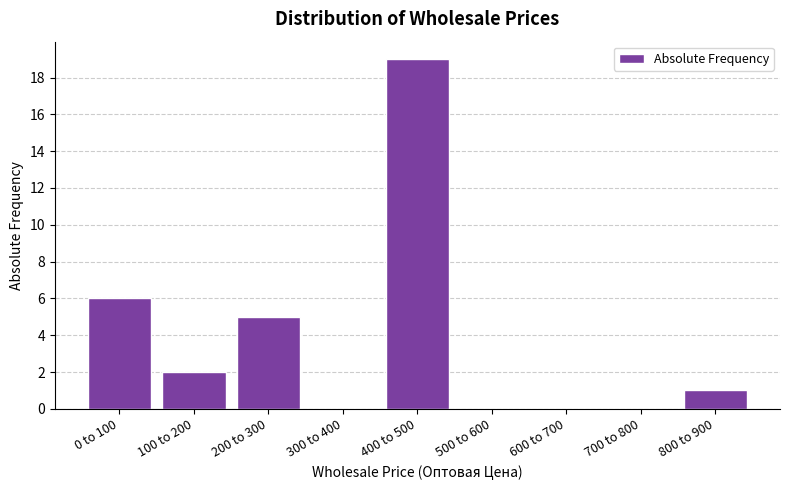

Reading left to right, transcribe all the data shown in this chart.

0 to 100=6	100 to 200=2	200 to 300=5	300 to 400=0	400 to 500=19	500 to 600=0	600 to 700=0	700 to 800=0	800 to 900=1